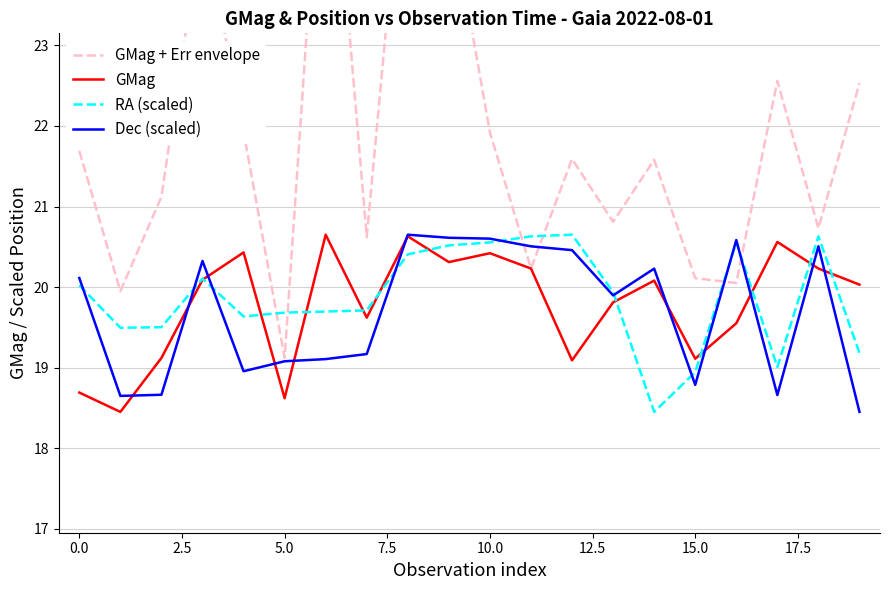

The value of RA (scaled) at 5.0 is 19.7. True or false?

True